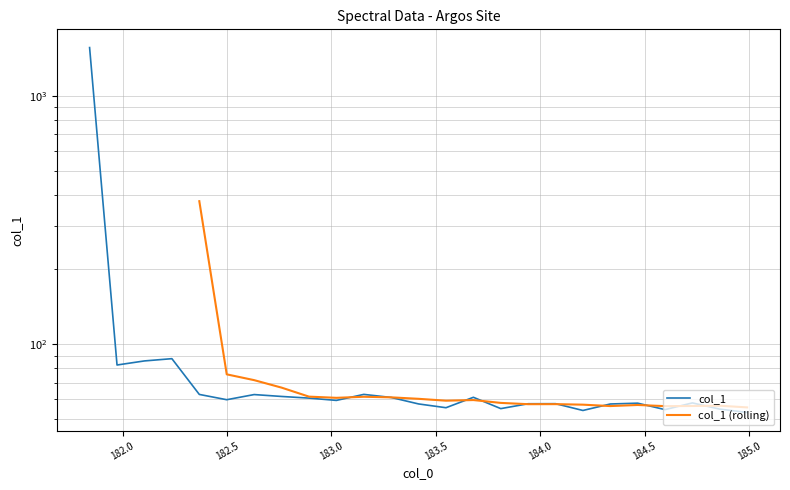

What is the sum of all values?

3044.3